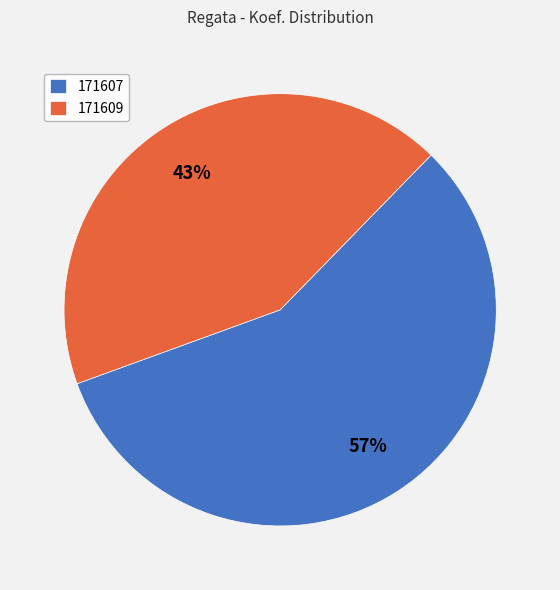

Which category has the biggest portion of the pie?

171607